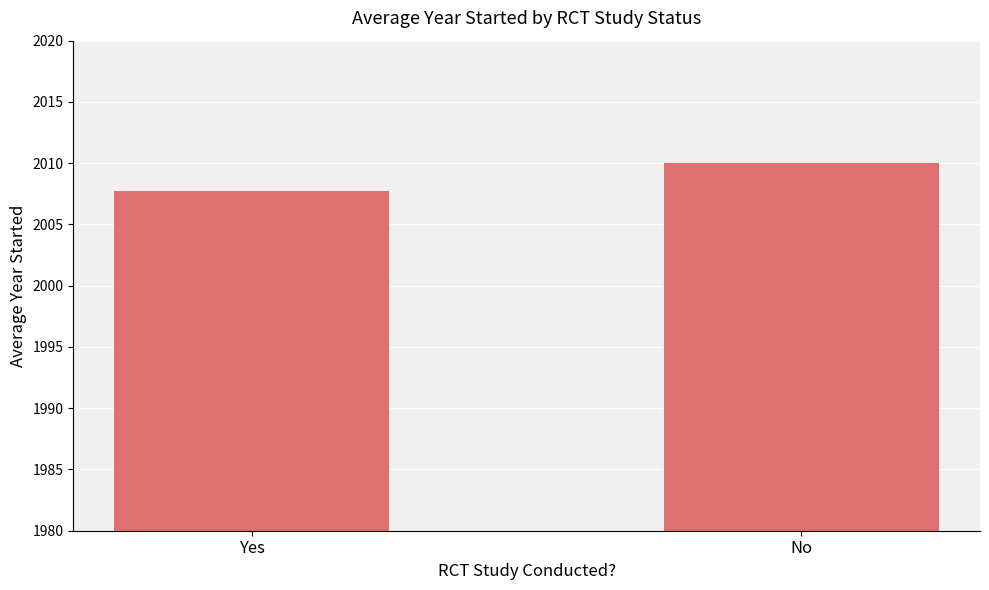

Read the value at Yes.

2007.7